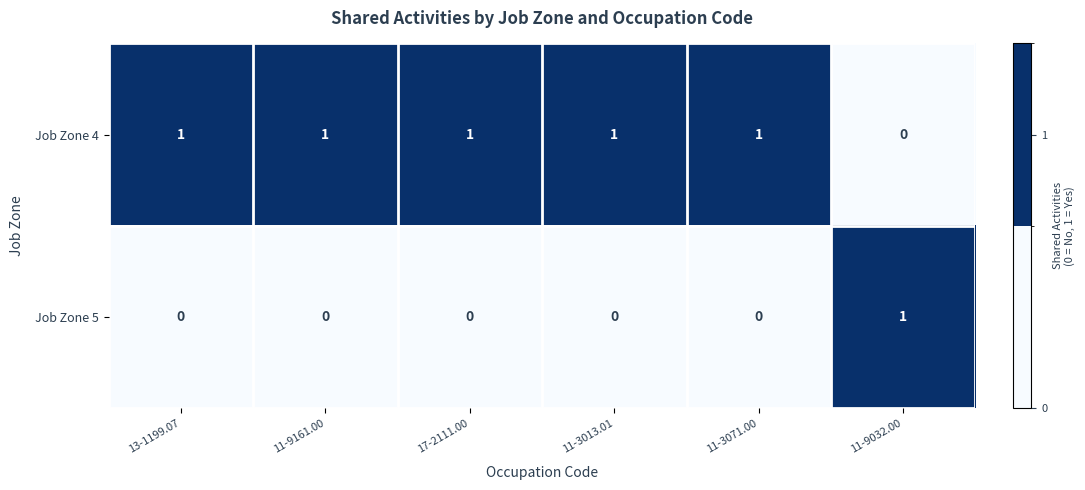

Rank the series by their average value, from lowest to highest.

Job Zone 5, Job Zone 4